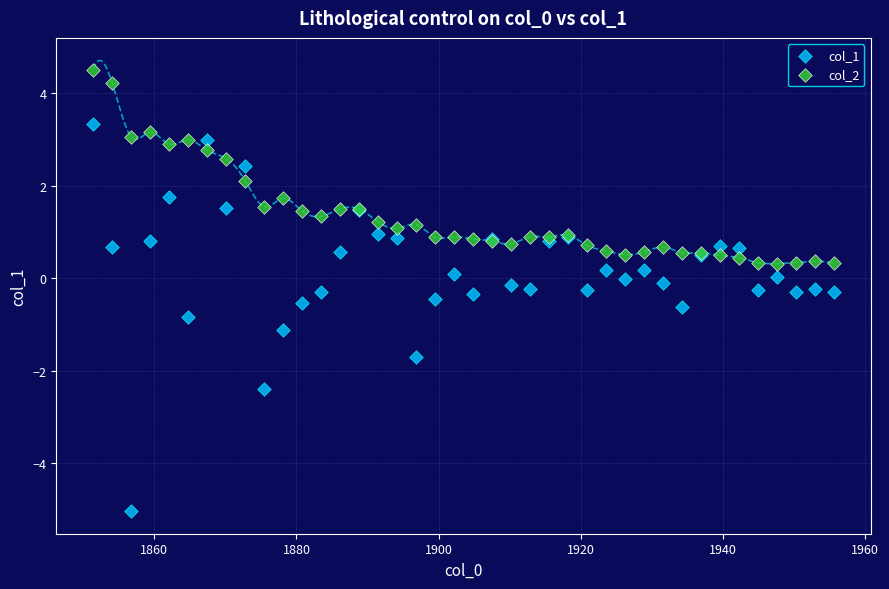

Which series reaches the minimum Y coordinate?

col_1